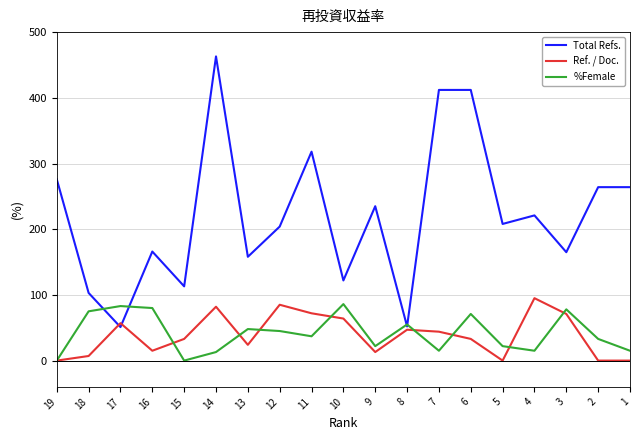

What is the difference between the highest and lowest values at 8?

8